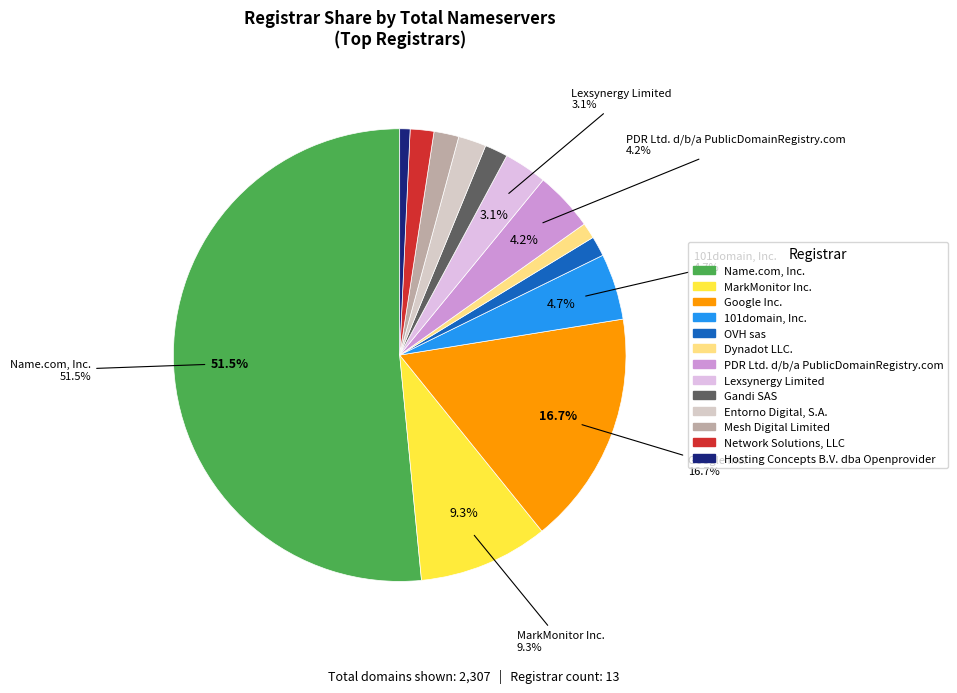

Which category has the smallest portion of the pie?

Hosting Concepts B.V. dba Openprovider